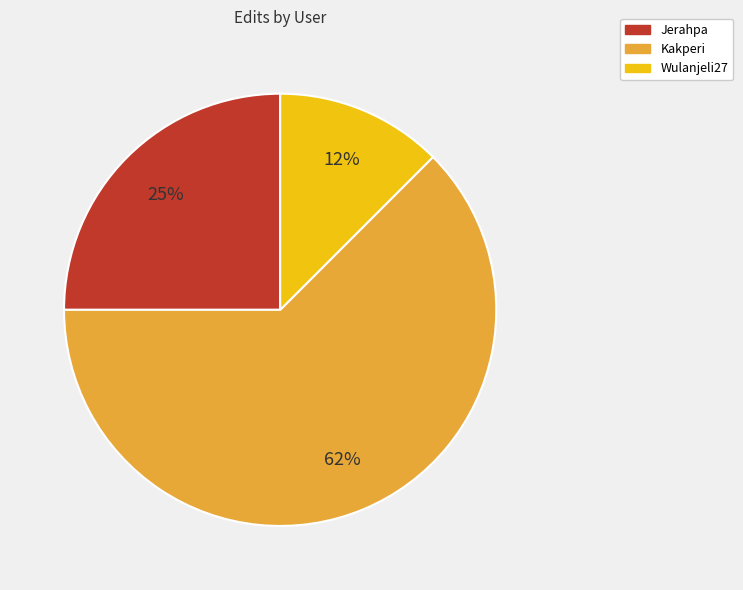

Rank the categories by value from highest to lowest.

Kakperi, Jerahpa, Wulanjeli27